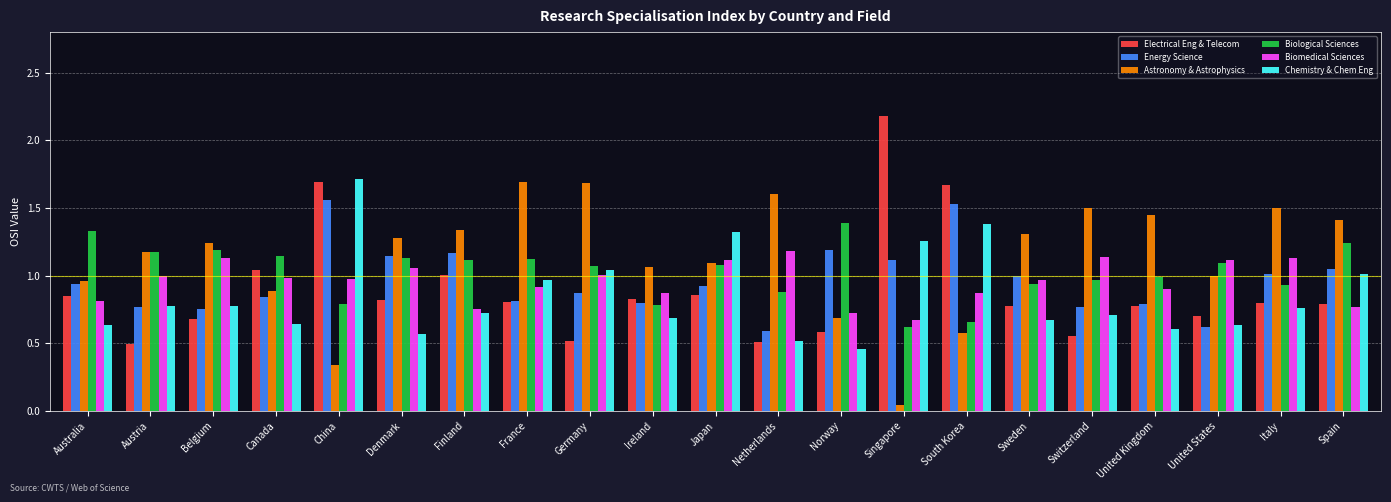

What is the greatest value displayed?

2.2